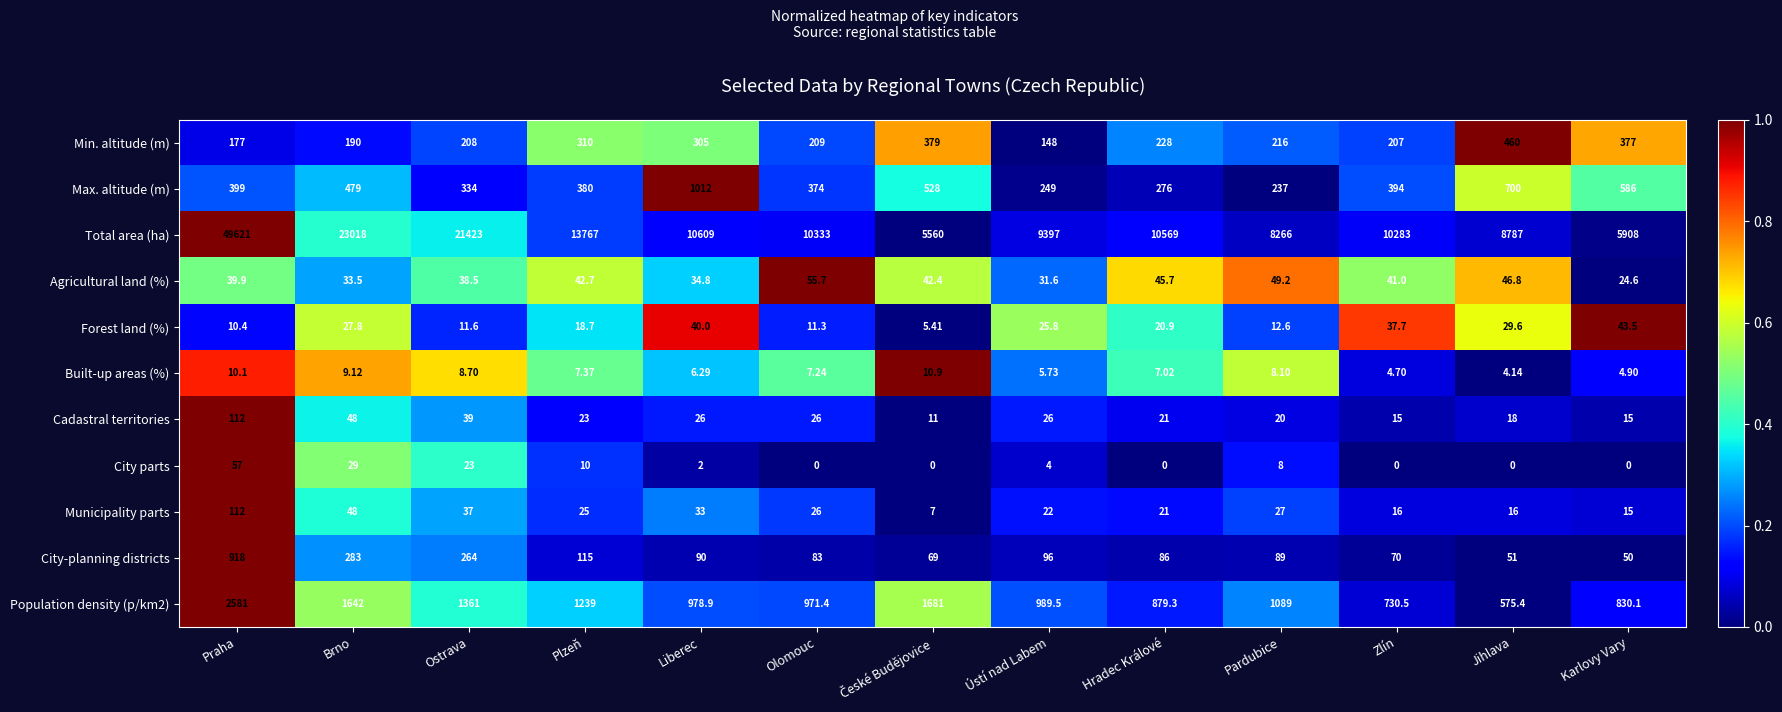

What is the total value across all series at Ústí nad Labem?

10994.6